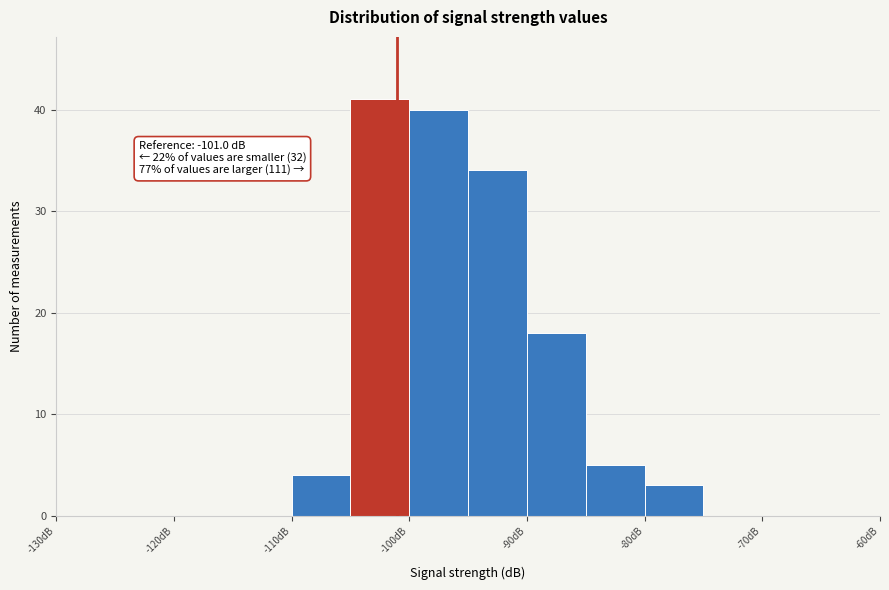

Which range on the x-axis has the tallest bar?

-105 to -100